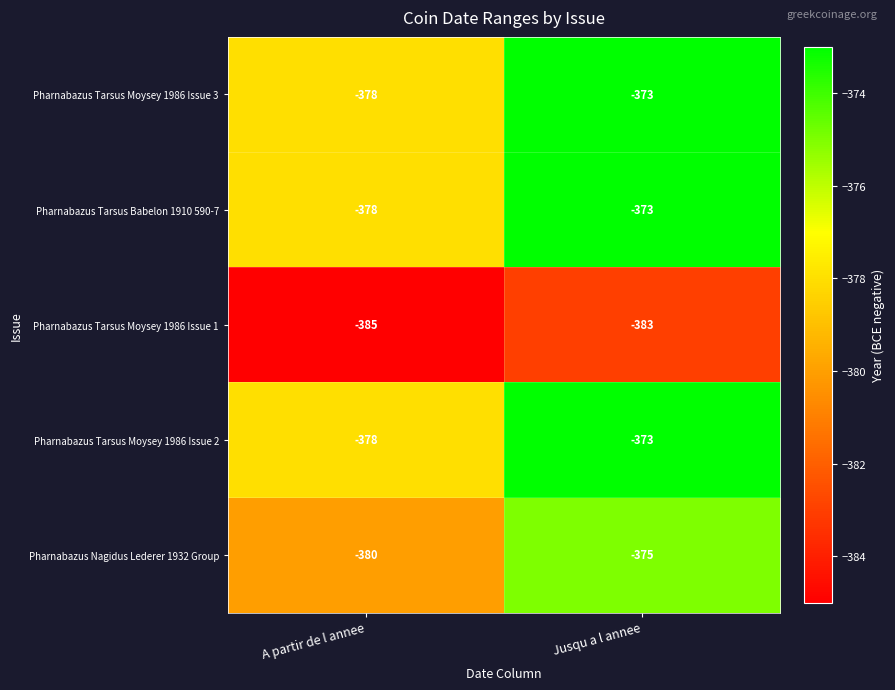

Where is Pharnabazus Tarsus Moysey 1986 Issue 2 nearest to the value -375?

Jusqu a l annee